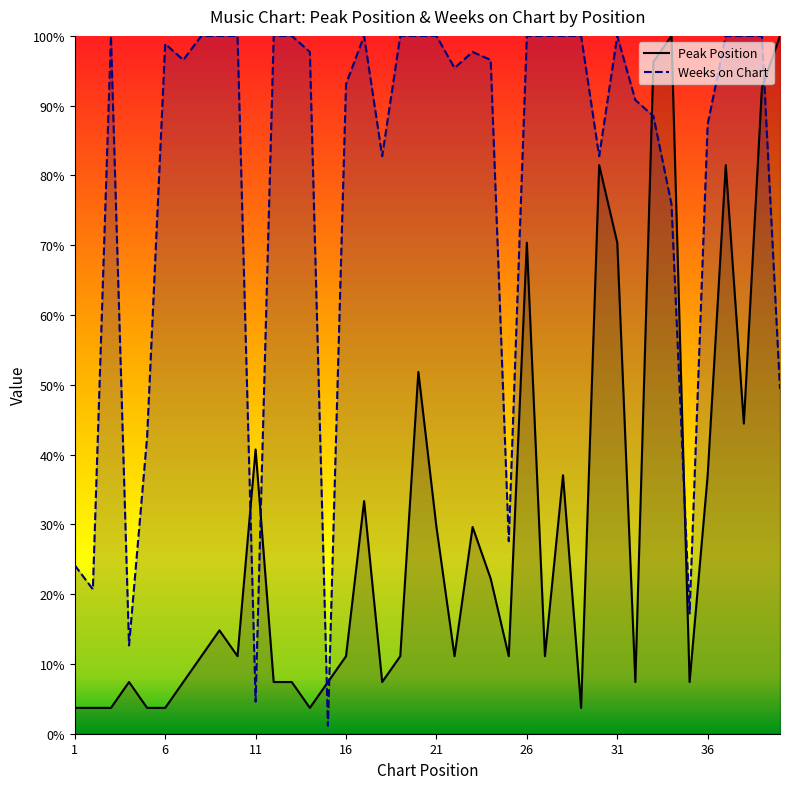

Which series ends up on top after the final intersection of Peak Position and Weeks on Chart?

Peak Position